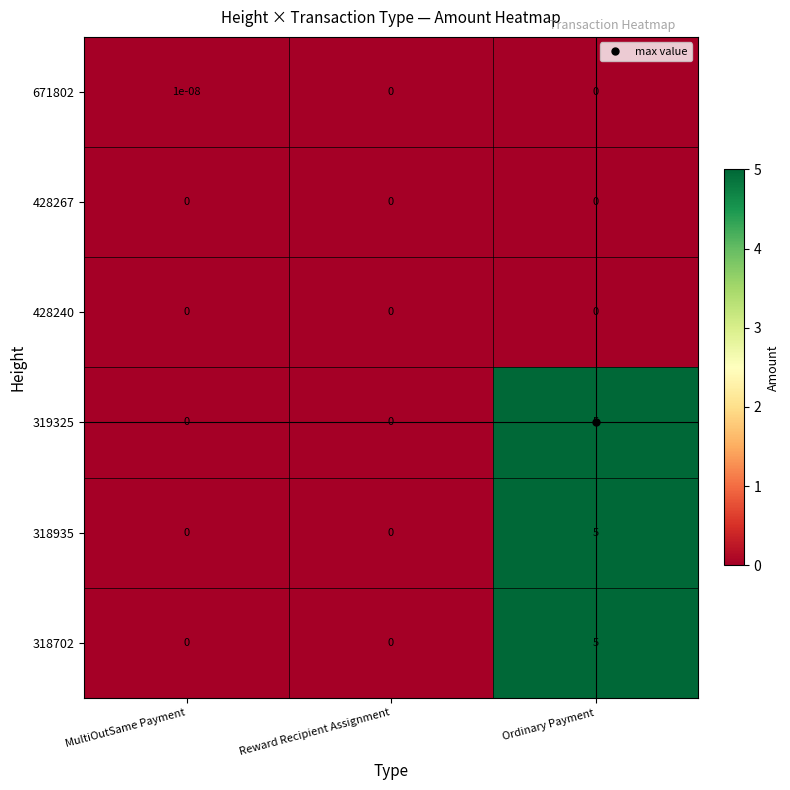

At which category is the sum across all series the highest?

Ordinary Payment